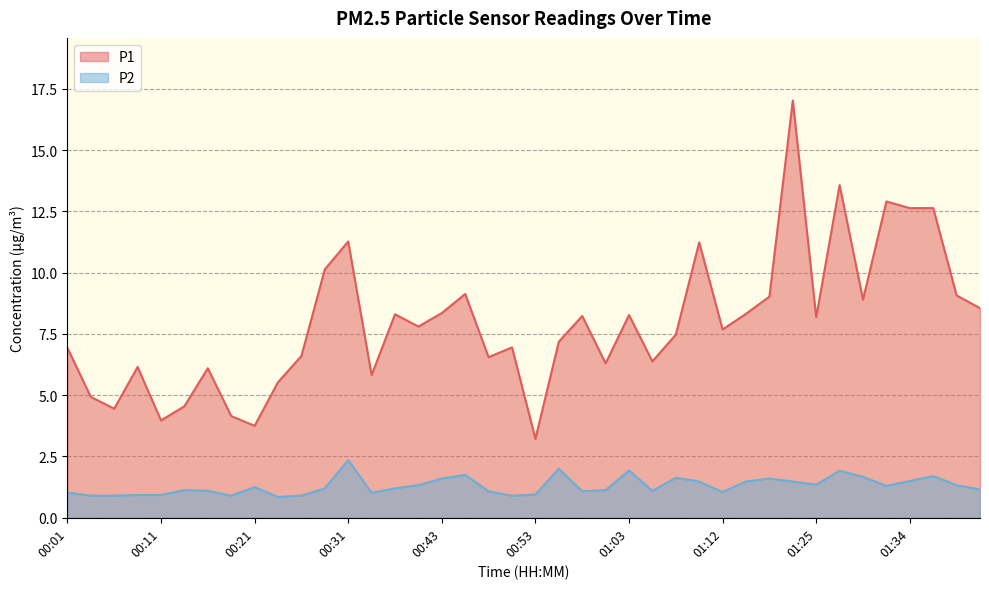

Is it true that P2 equals 0.5 at 00:08?

False